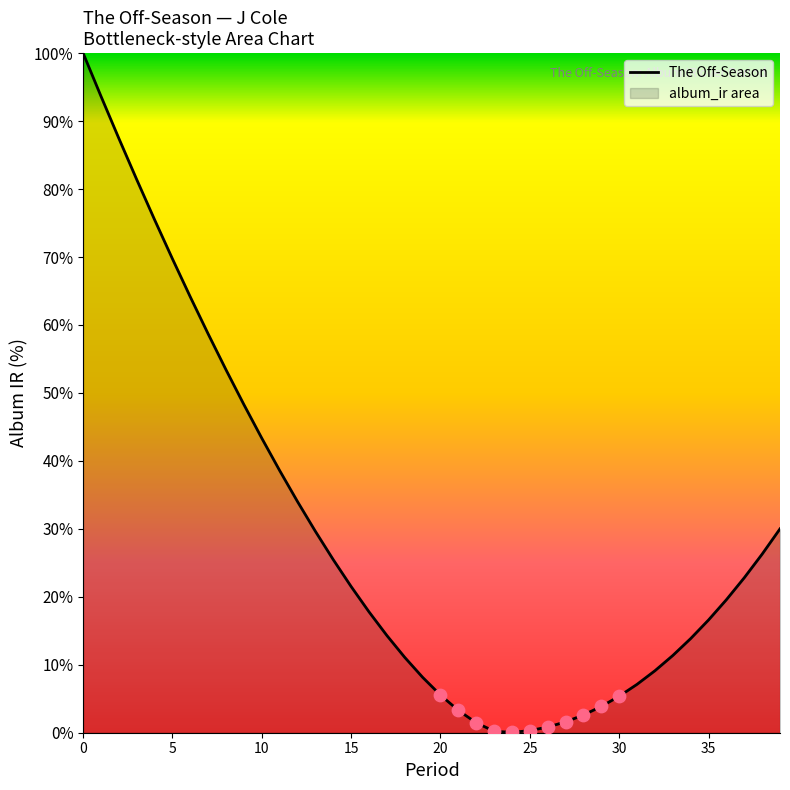

What is the ratio of the value at 32 to the value at 30?

1.7